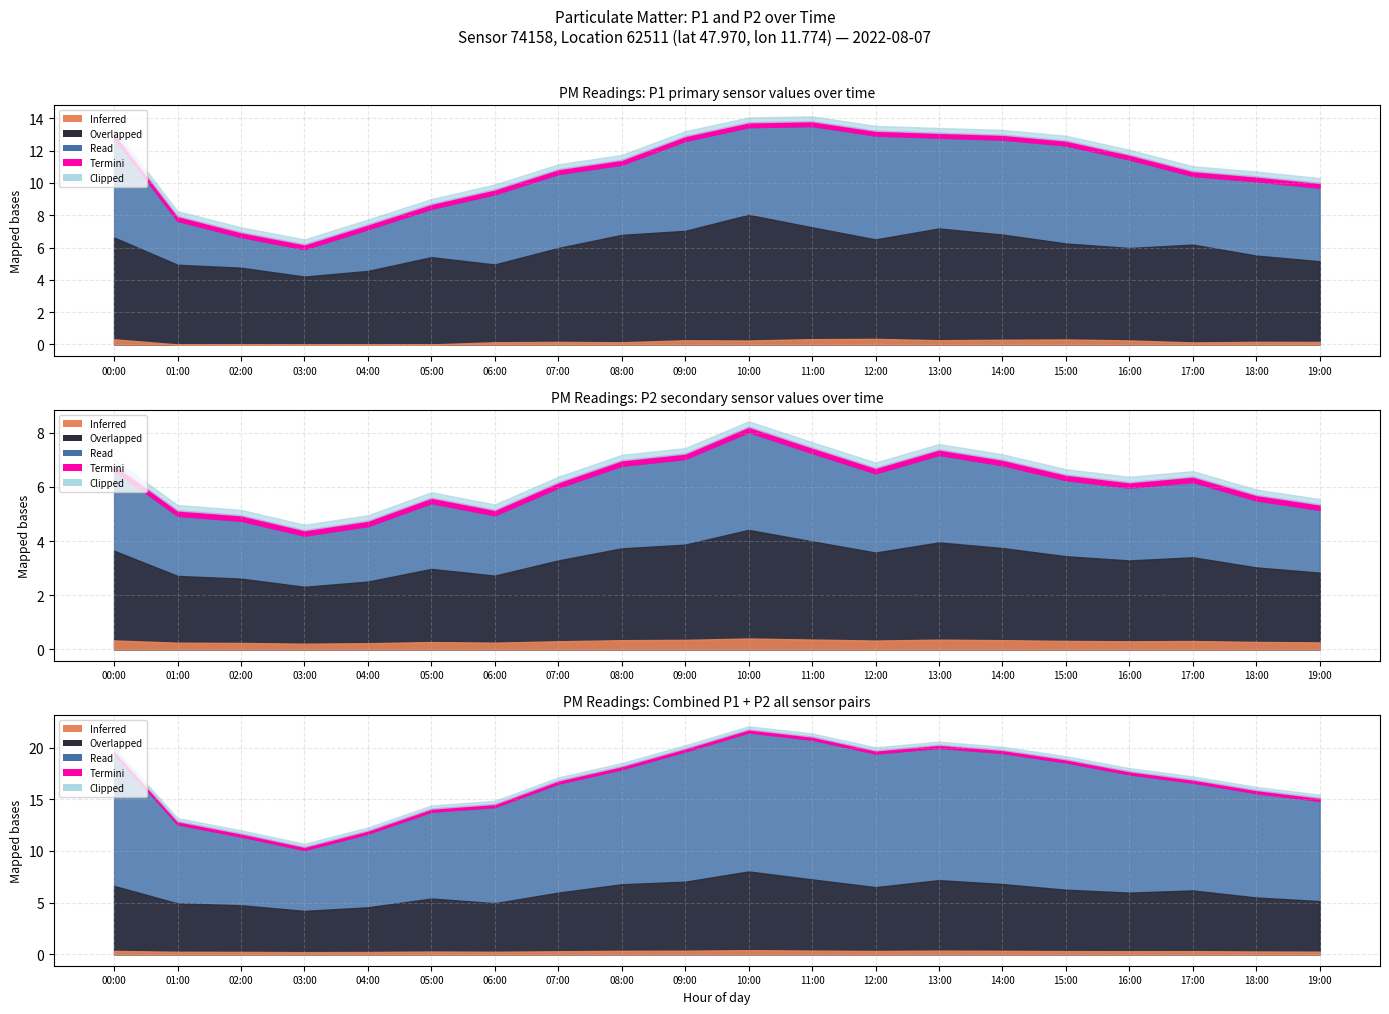

At which category does P1 reach its first local valley?

03:00